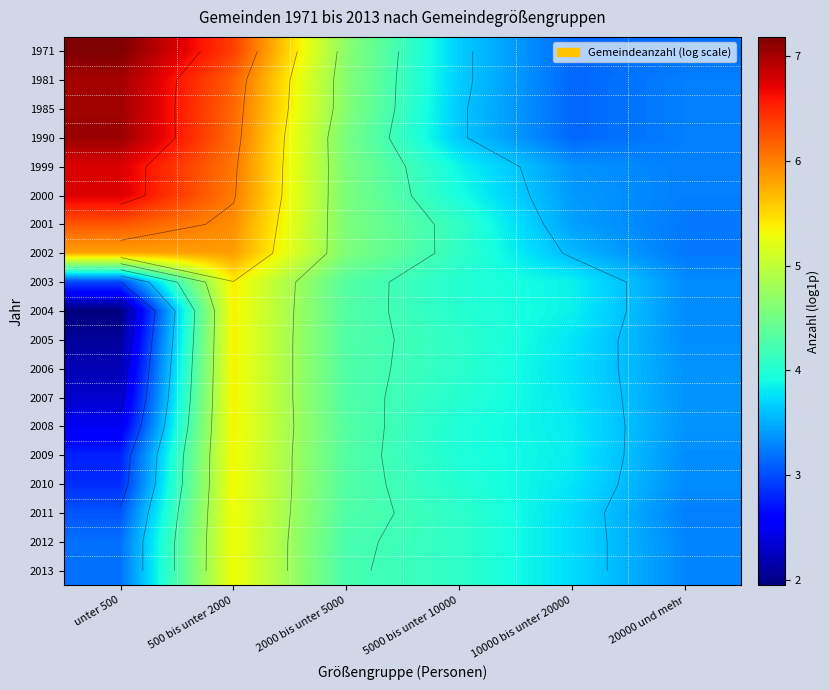

What is the total value across all series at unter 500?

82.9